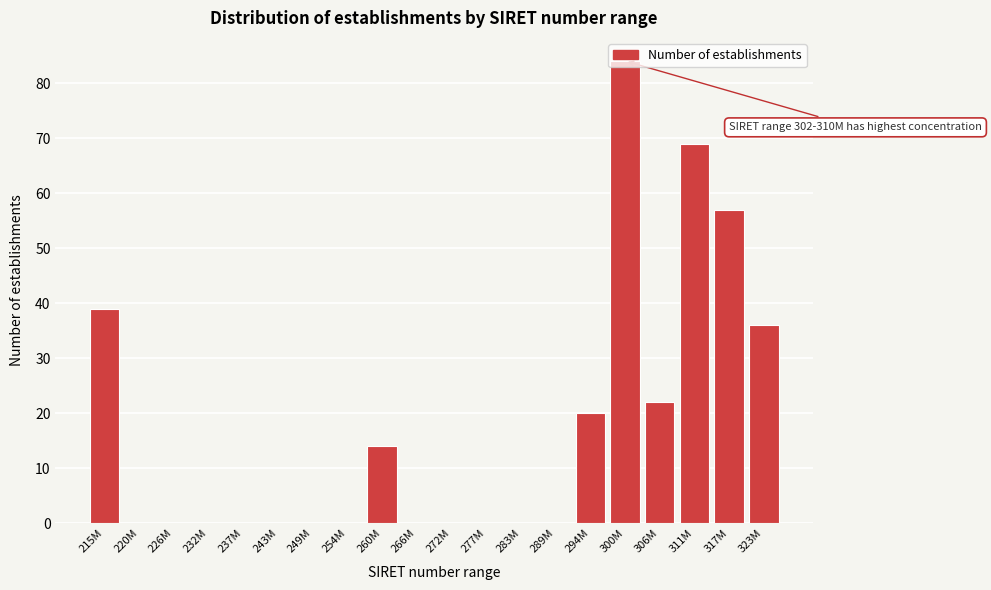

What is the greatest value displayed?

84